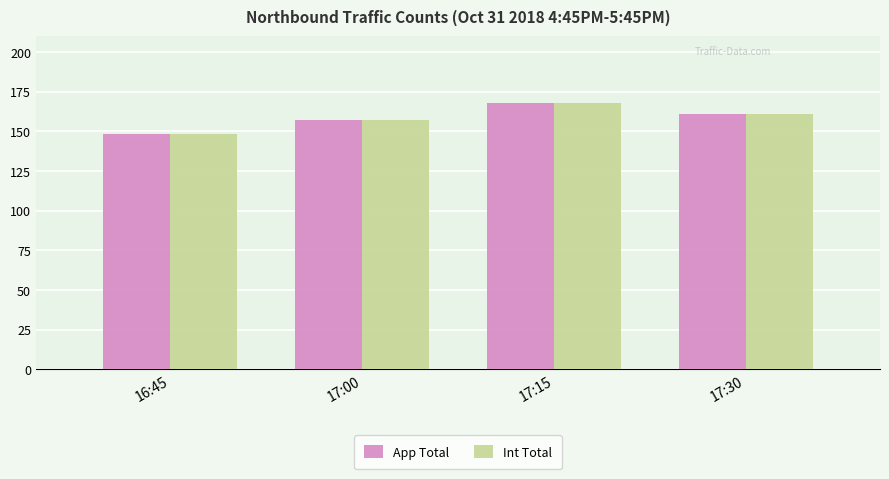

What is the sum of the Int Total values at 17:30 and 17:15?

329